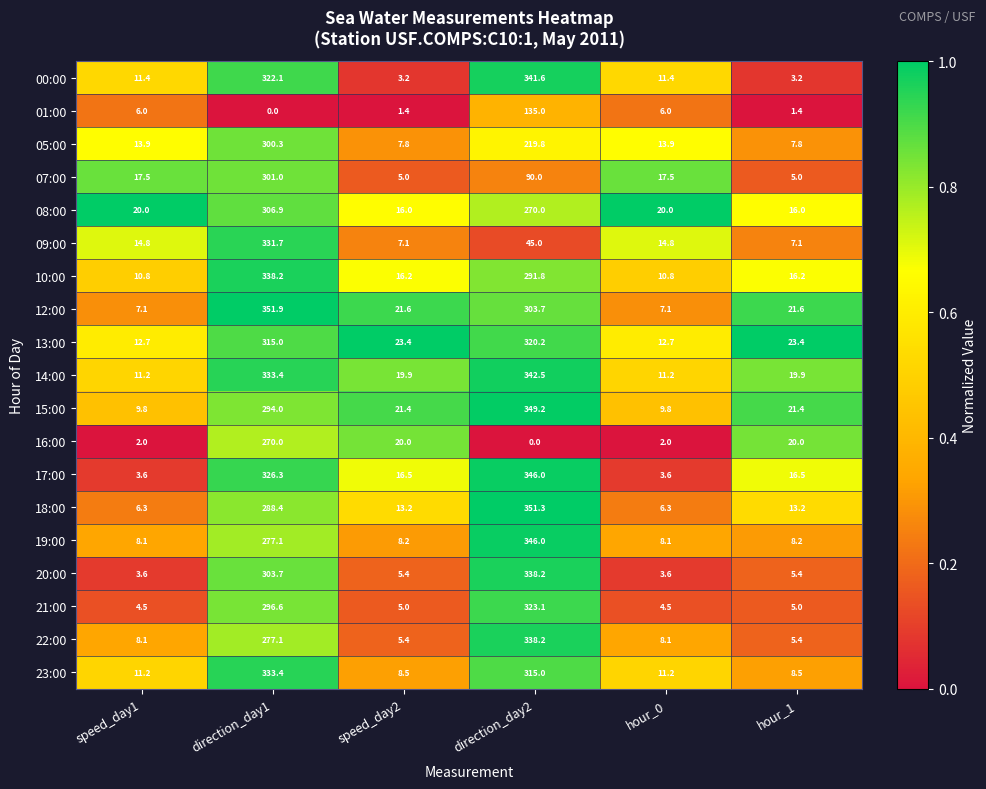

True or false: 21:00 has a value of 485.2 at direction_day1.

False